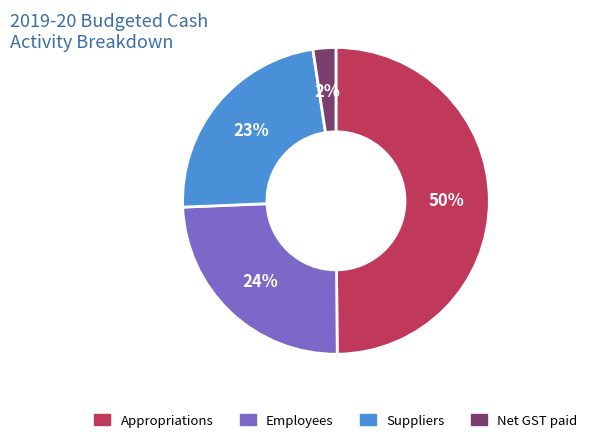

To the nearest percent, what portion does Net GST paid represent?

2%